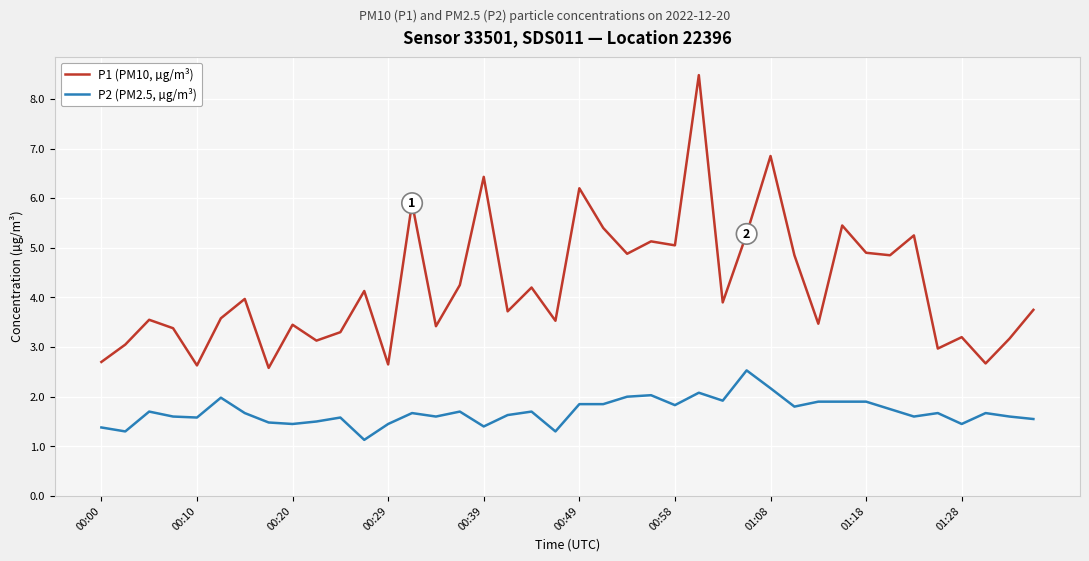

What is the highest value of the P1 (PM10, µg/m³) series?

8.5